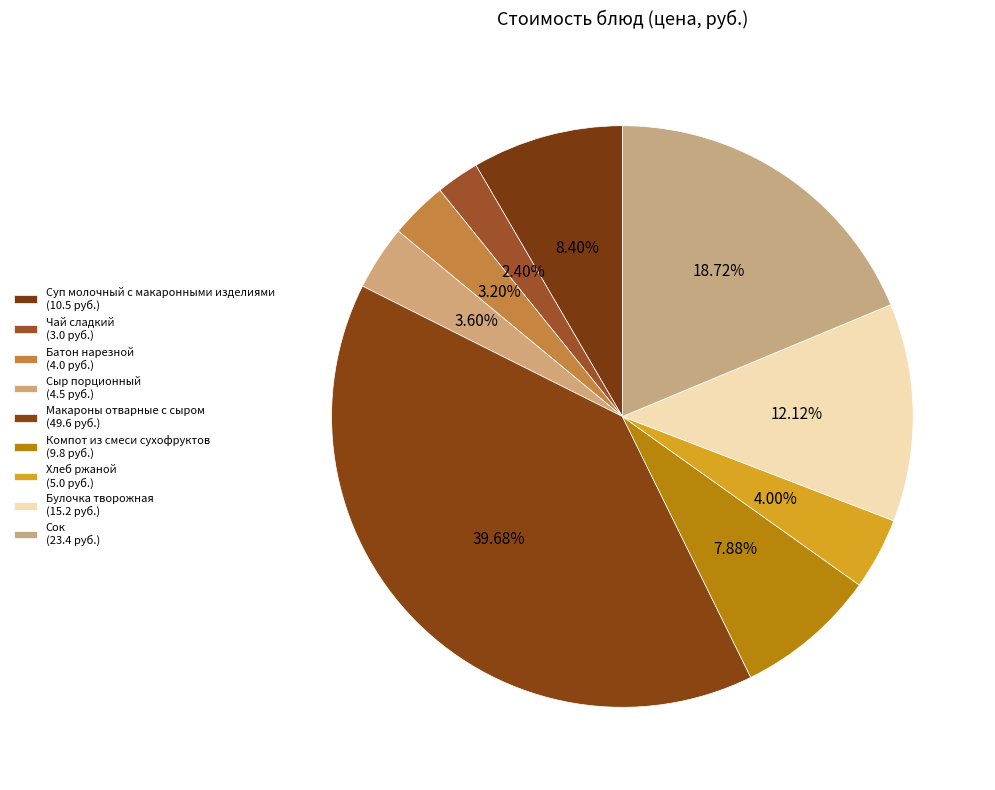

Combined, do Суп молочный с макаронными изделиями and Чай сладкий account for over 50%?

No